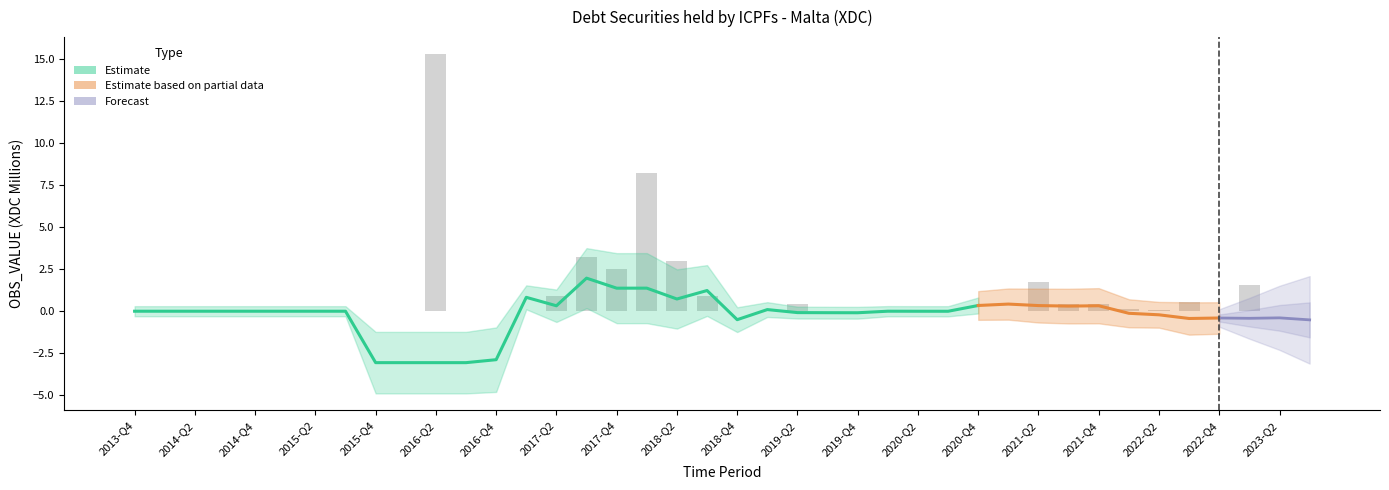

The value at 2013-Q4 is 13.3. True or false?

False